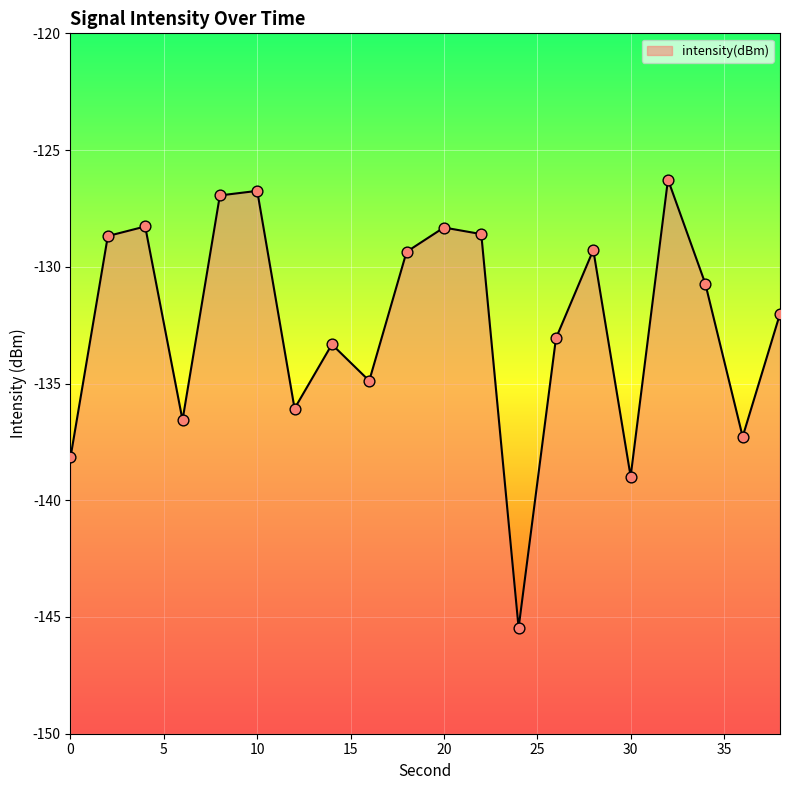

Which has a higher value, 0 or 2?

2